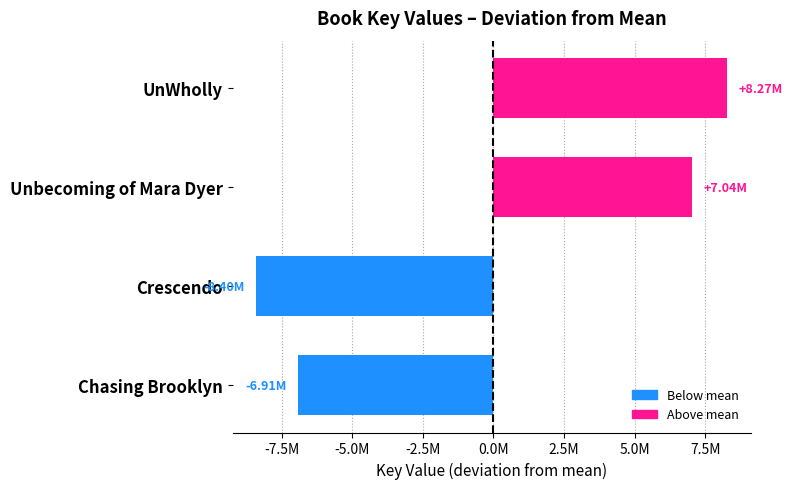

Rank the categories by value from highest to lowest.

UnWholly, Unbecoming of Mara Dyer, Chasing Brooklyn, Crescendo